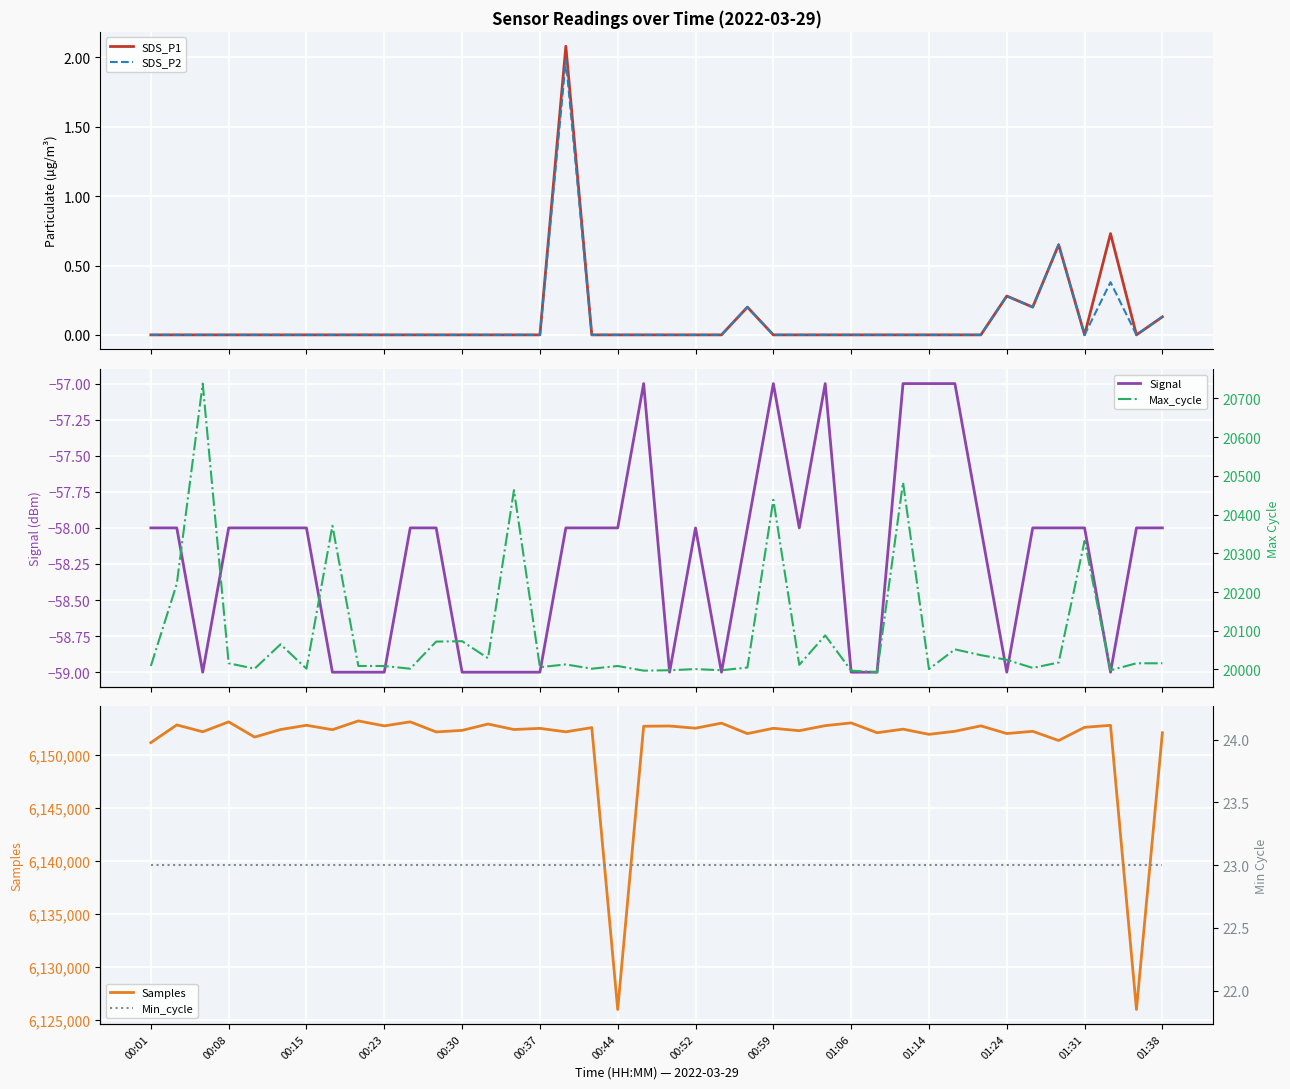

What is the maximum value for SDS_P2?

2.0